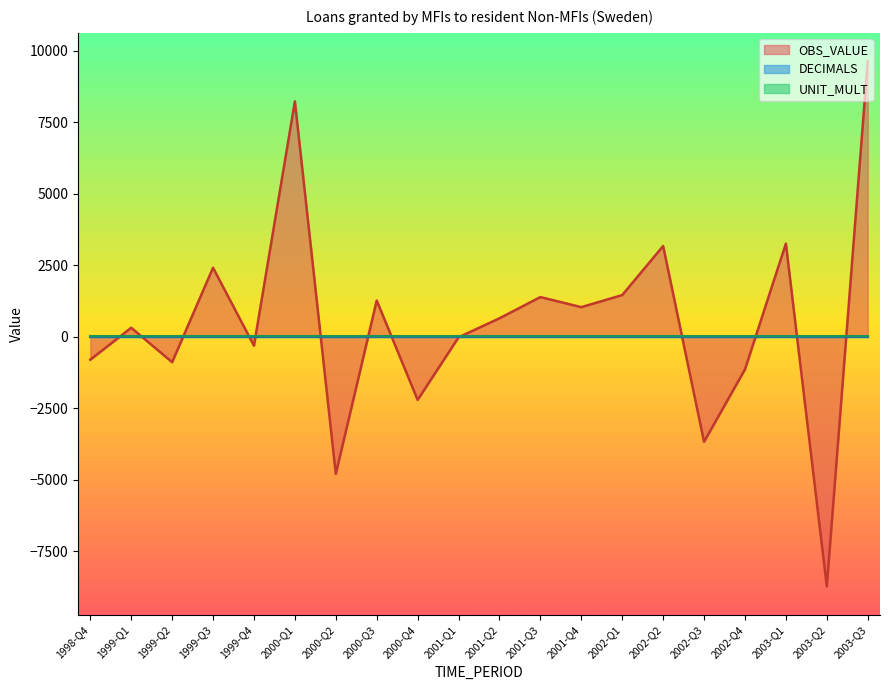

What is the label of the 11th point from the left?

2001-Q2